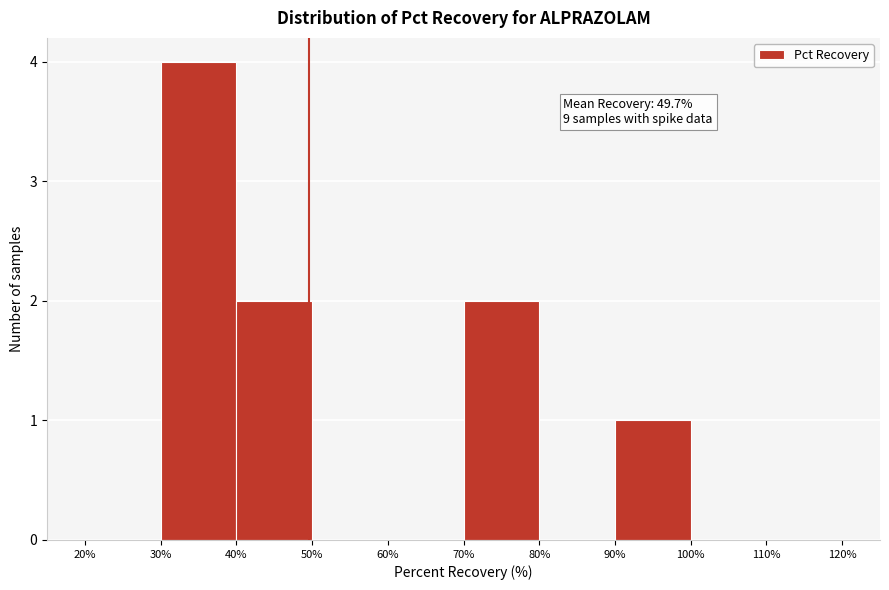

Over which range of the x-axis is the bar tallest?

30% to 40%